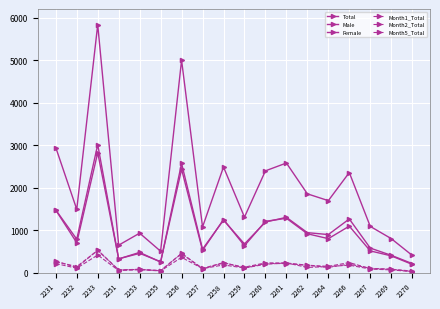

What is the maximum value for Month1_Total?

521